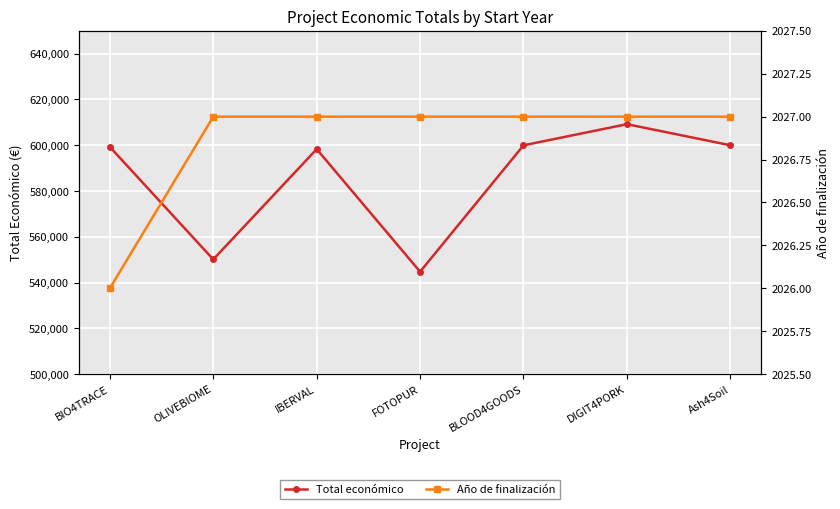

What is the value of the Año de finalización point at the 5th from the left?

2027